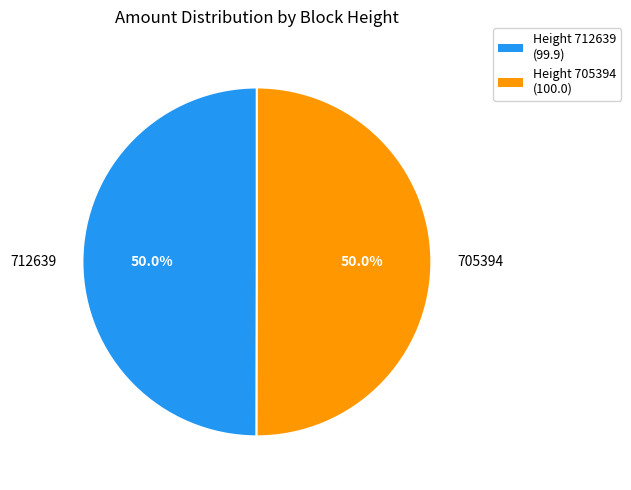

What is the total percentage of Height 705394 (100.0) and Height 712639 (99.9)?

100.0%